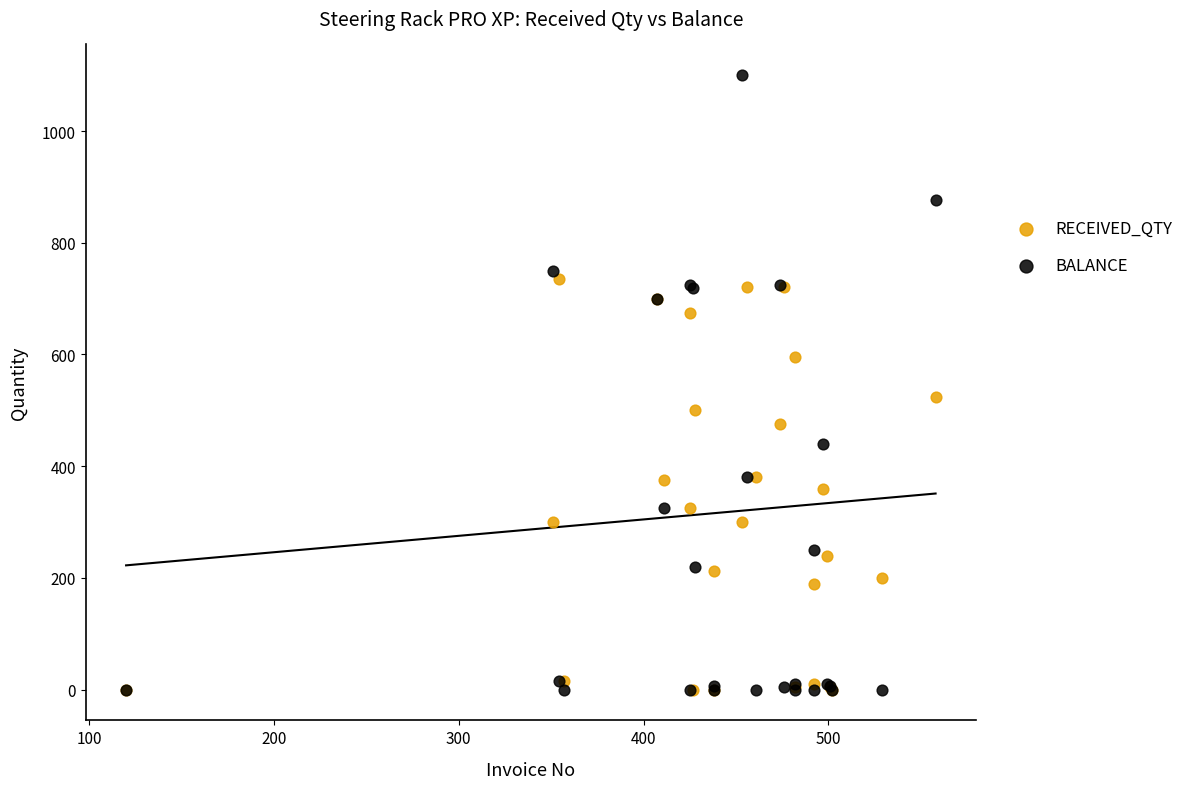

What are all the series names shown in the legend?

RECEIVED_QTY, BALANCE